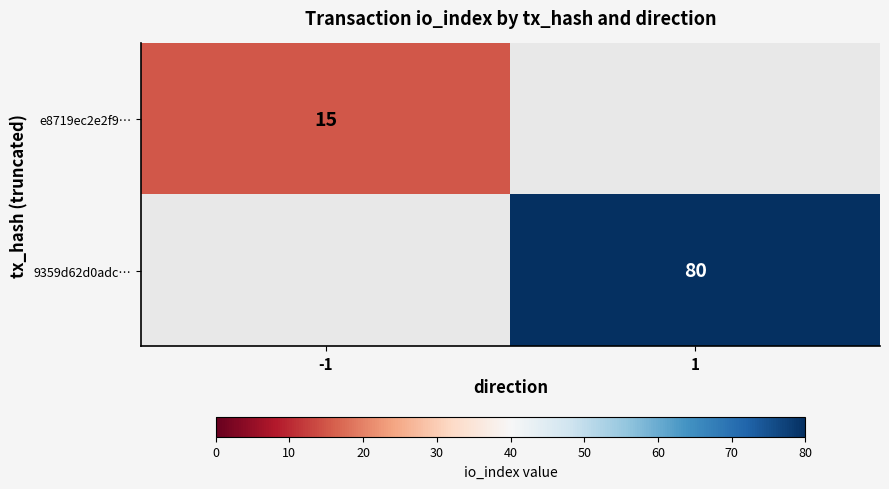

True or false: e8719ec2e2f9… has a value of 24 at -1.

False